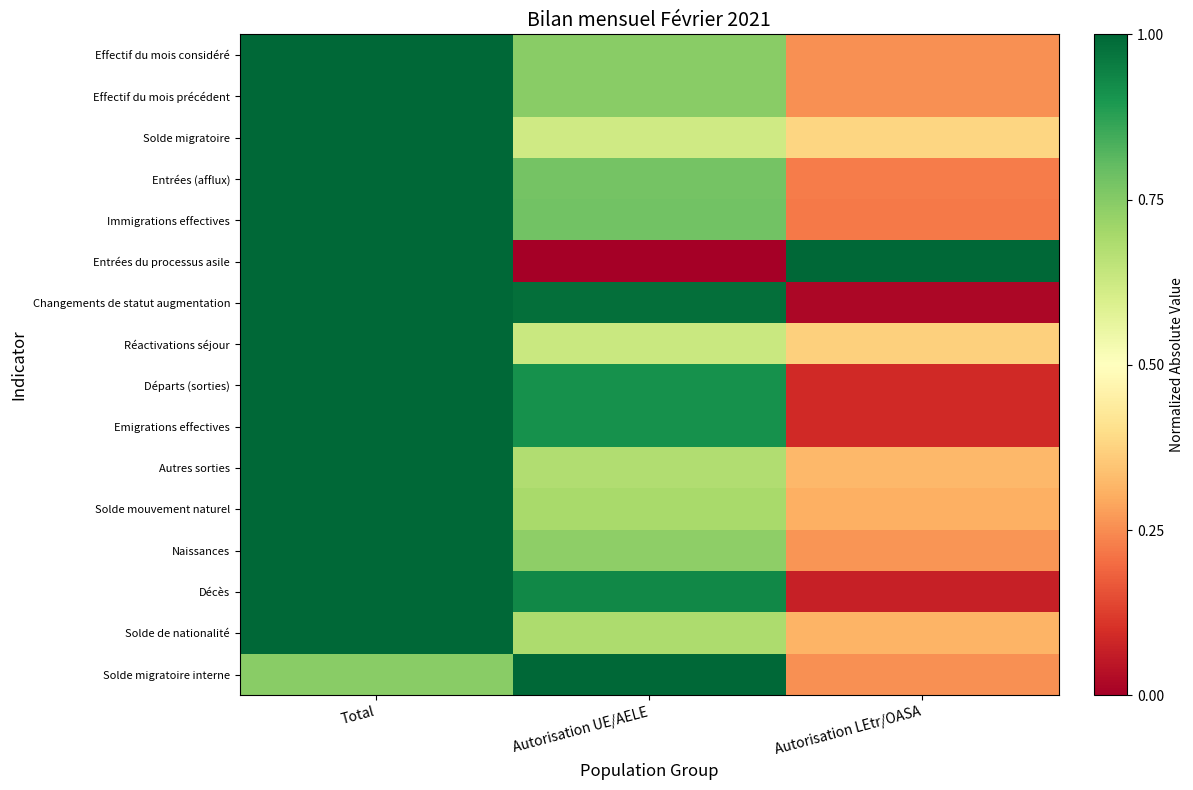

Reading left to right, extract all data points from this chart.

Effectif du mois considéré: Total=1.0	Autorisation UE/AELE=0.7	Autorisation LEtr/OASA=0.3
Effectif du mois précédent: Total=1.0	Autorisation UE/AELE=0.7	Autorisation LEtr/OASA=0.3
Solde migratoire: Total=1.0	Autorisation UE/AELE=0.6	Autorisation LEtr/OASA=0.4
Entrées (afflux): Total=1.0	Autorisation UE/AELE=0.8	Autorisation LEtr/OASA=0.2
Immigrations effectives: Total=1.0	Autorisation UE/AELE=0.8	Autorisation LEtr/OASA=0.2
Entrées du processus asile: Total=1.0	Autorisation UE/AELE=0.0	Autorisation LEtr/OASA=1.0
Changements de statut augmentation: Total=1.0	Autorisation UE/AELE=1.0	Autorisation LEtr/OASA=0.0
Réactivations séjour: Total=1.0	Autorisation UE/AELE=0.6	Autorisation LEtr/OASA=0.4
Départs (sorties): Total=1.0	Autorisation UE/AELE=0.9	Autorisation LEtr/OASA=0.1
Emigrations effectives: Total=1.0	Autorisation UE/AELE=0.9	Autorisation LEtr/OASA=0.1
Autres sorties: Total=1.0	Autorisation UE/AELE=0.7	Autorisation LEtr/OASA=0.3
Solde mouvement naturel: Total=1.0	Autorisation UE/AELE=0.7	Autorisation LEtr/OASA=0.3
Naissances: Total=1.0	Autorisation UE/AELE=0.7	Autorisation LEtr/OASA=0.3
Décès: Total=1.0	Autorisation UE/AELE=0.9	Autorisation LEtr/OASA=0.1
Solde de nationalité: Total=1.0	Autorisation UE/AELE=0.7	Autorisation LEtr/OASA=0.3
Solde migratoire interne: Total=0.7	Autorisation UE/AELE=1.0	Autorisation LEtr/OASA=0.3